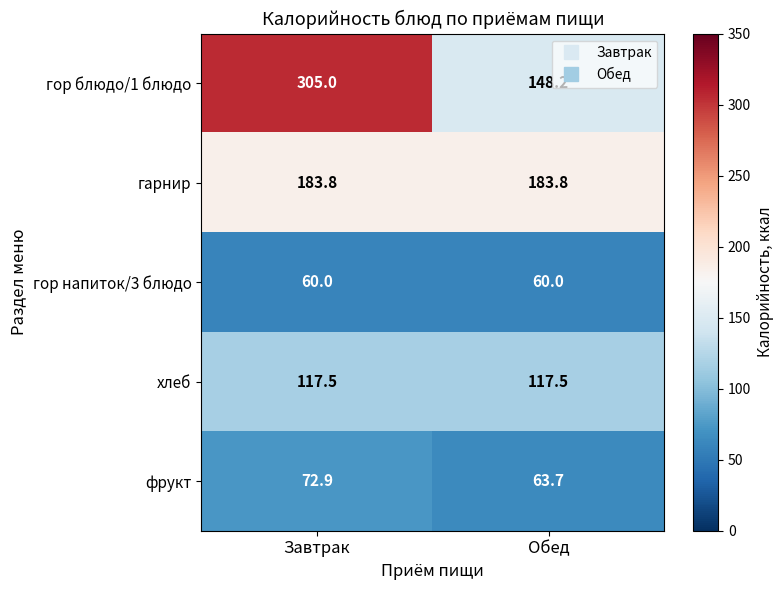

Rank the series at Завтрак from lowest to highest value.

гор напиток/3 блюдо, фрукт, хлеб, гарнир, гор блюдо/1 блюдо